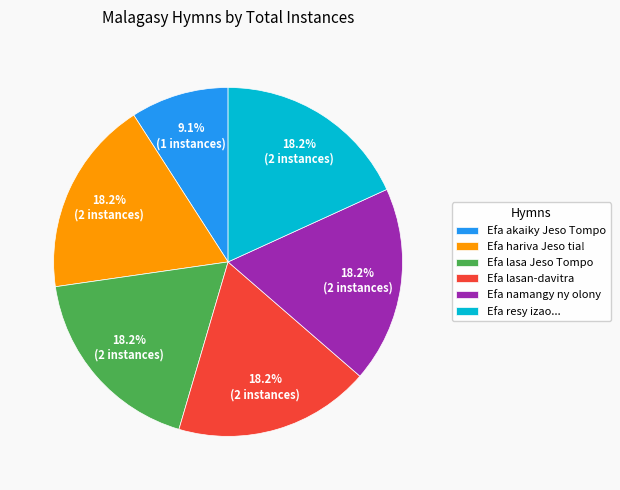

To the nearest percent, what is the combined percentage of Efa akaiky Jeso Tompo and Efa hariva Jeso tia!?

27%